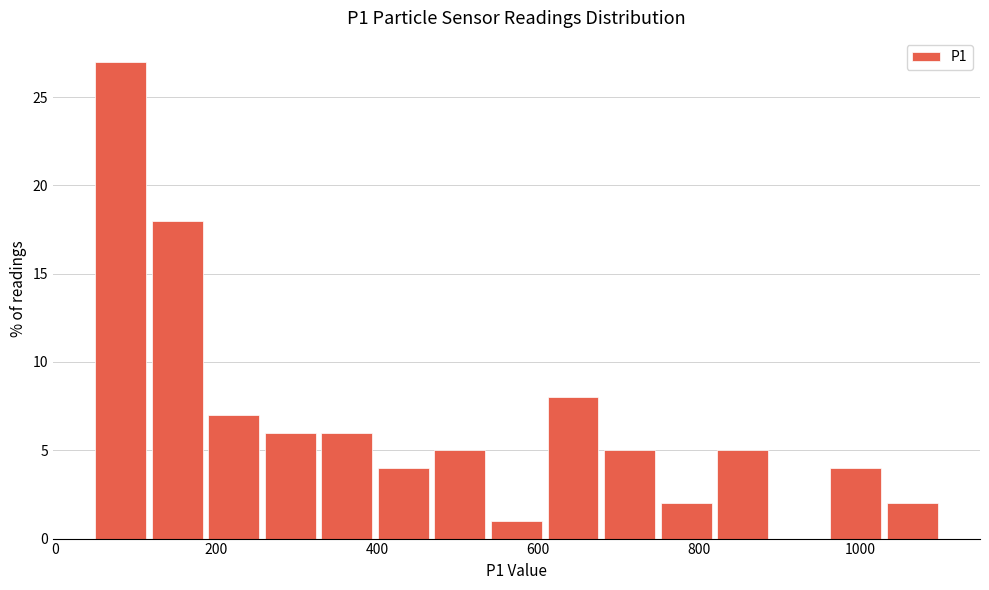

Read against the x-axis, roughly where is the centre of the tallest bar?

80